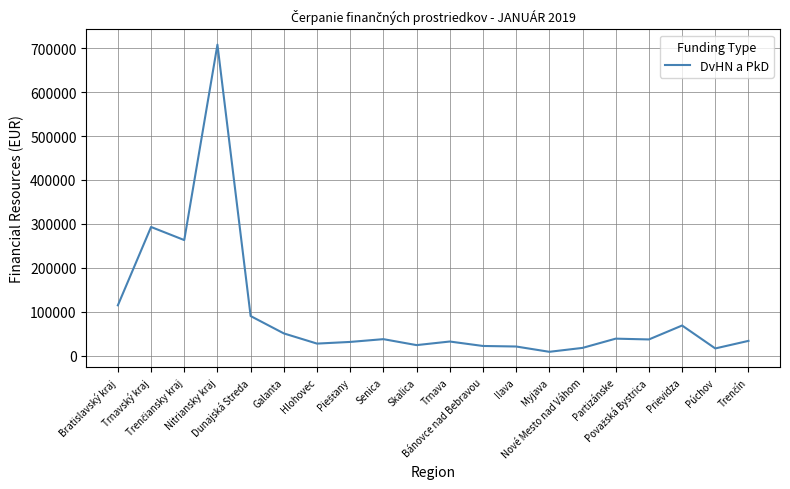

What is the maximum value shown in the chart?

708097.5